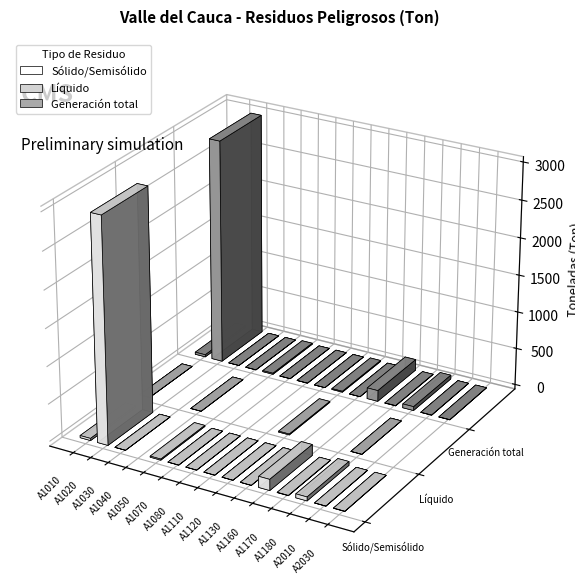

What is the difference between the maximum and minimum values in the Líquido series?

12.0